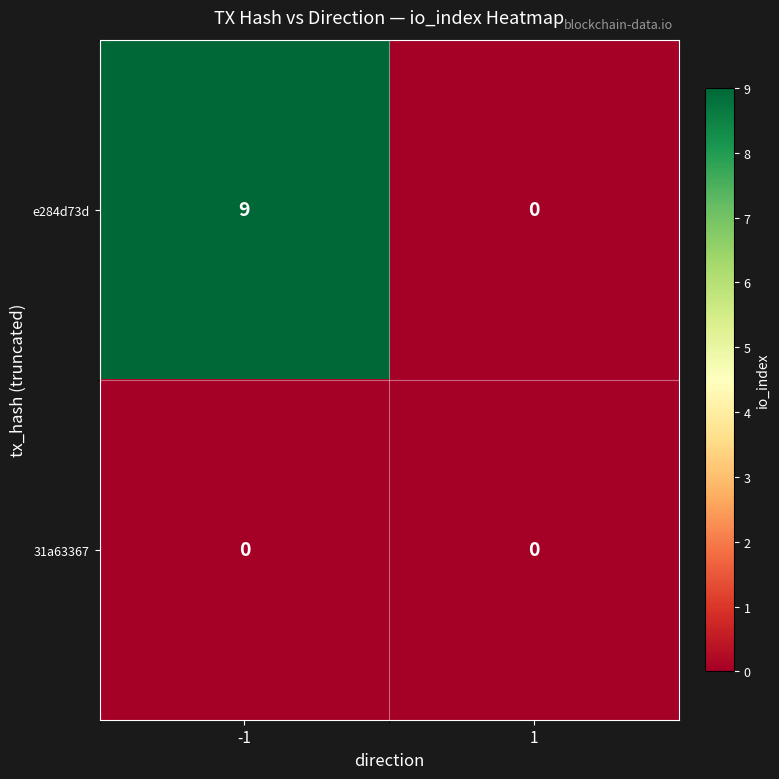

At how many categories does at least one series exceed 8?

1